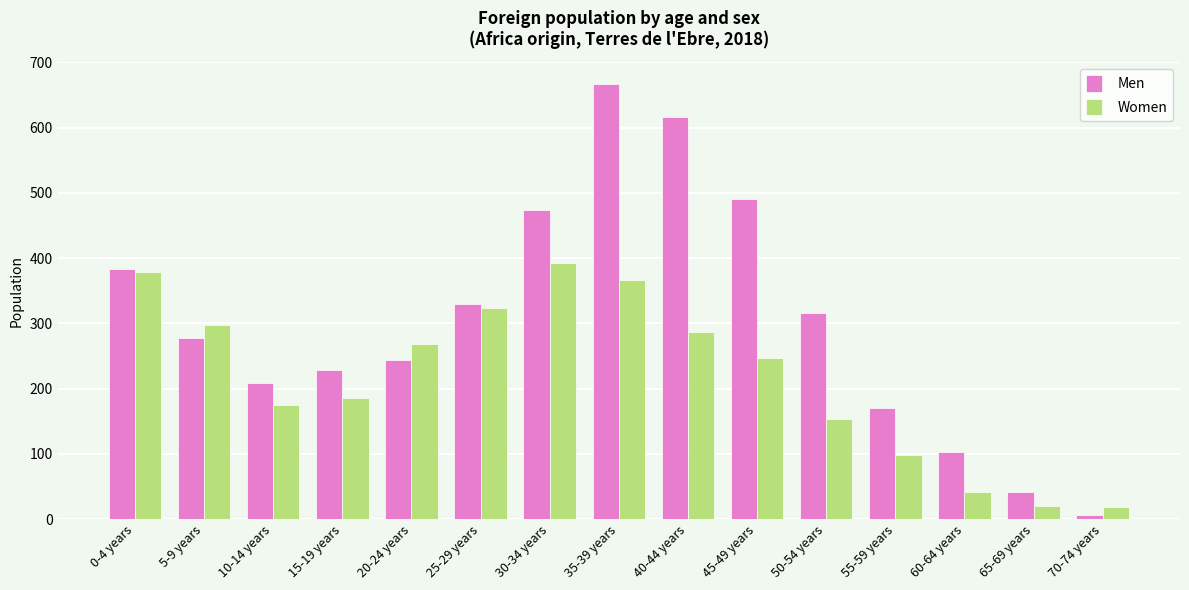

Which category has the highest value in the Men series?

35-39 years